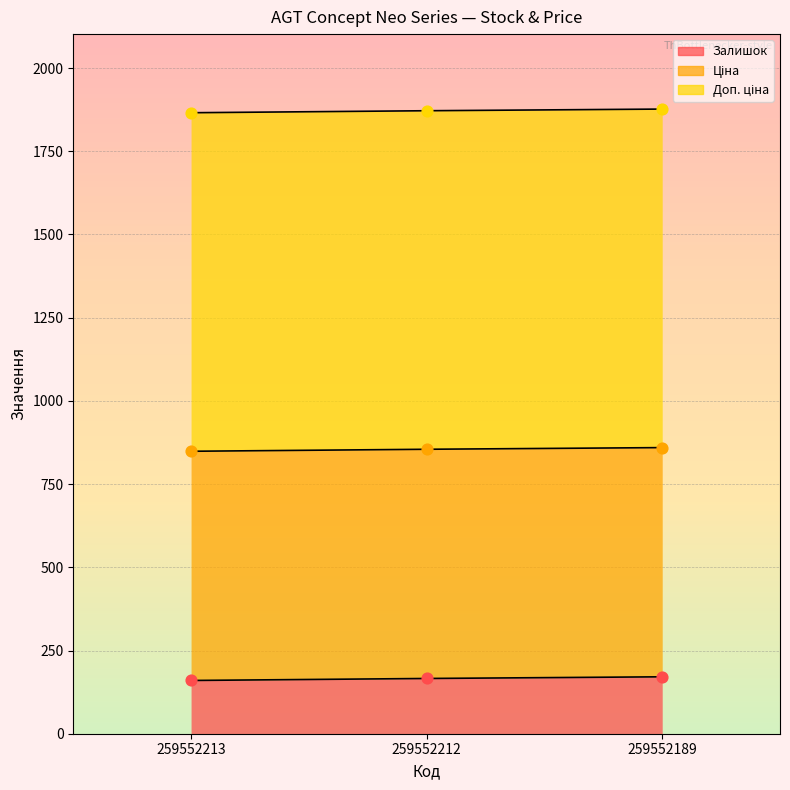

What is the total value across all series at 259552212?

2892.5